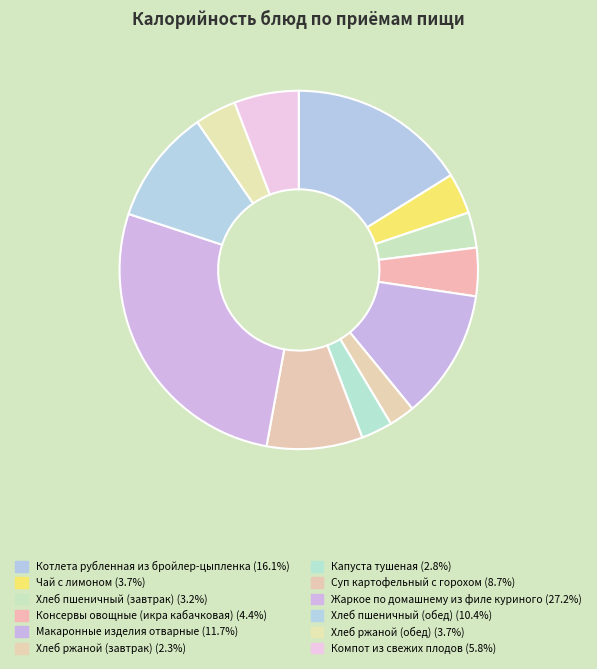

How many slices are in this pie chart?

12